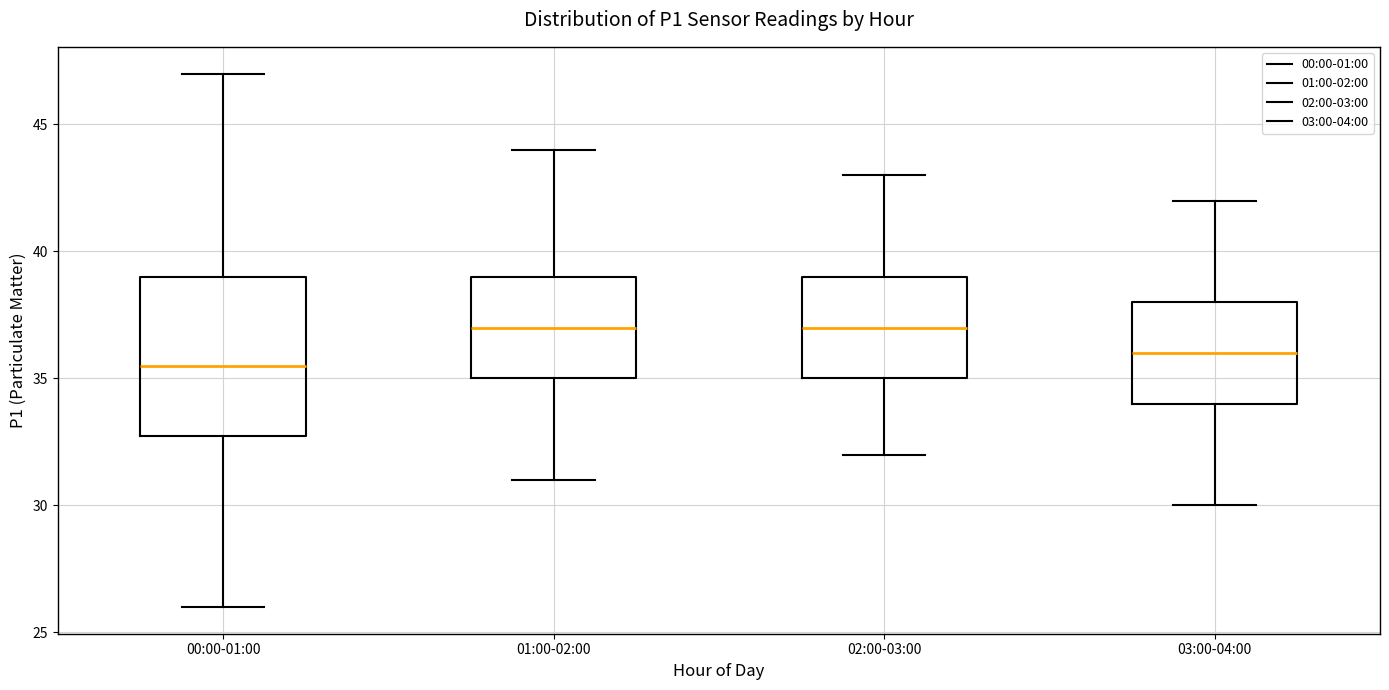

Reading left to right, read every box against the y-axis: the position of its median line, the range the box covers, and the ends of its whiskers. The values are not printed on the chart, so give them approximately, as read against the axis.

00:00-01:00: median 35.5, box 33.0 to 39.0, whiskers 26.0 to 47.0
01:00-02:00: median 37.0, box 35.0 to 39.0, whiskers 31.0 to 44.0
02:00-03:00: median 37.0, box 35.0 to 39.0, whiskers 32.0 to 43.0
03:00-04:00: median 36.0, box 34.0 to 38.0, whiskers 30.0 to 42.0